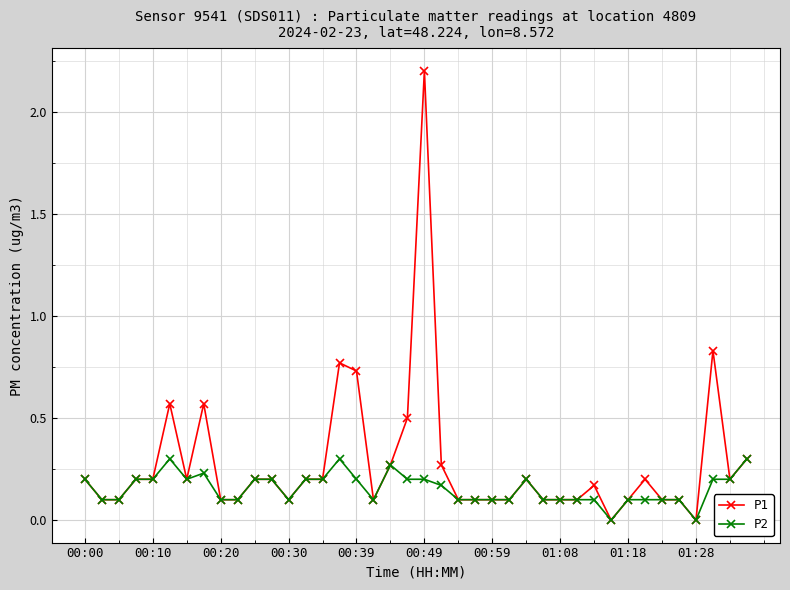

List the series in order of their peak value, lowest first.

P2, P1